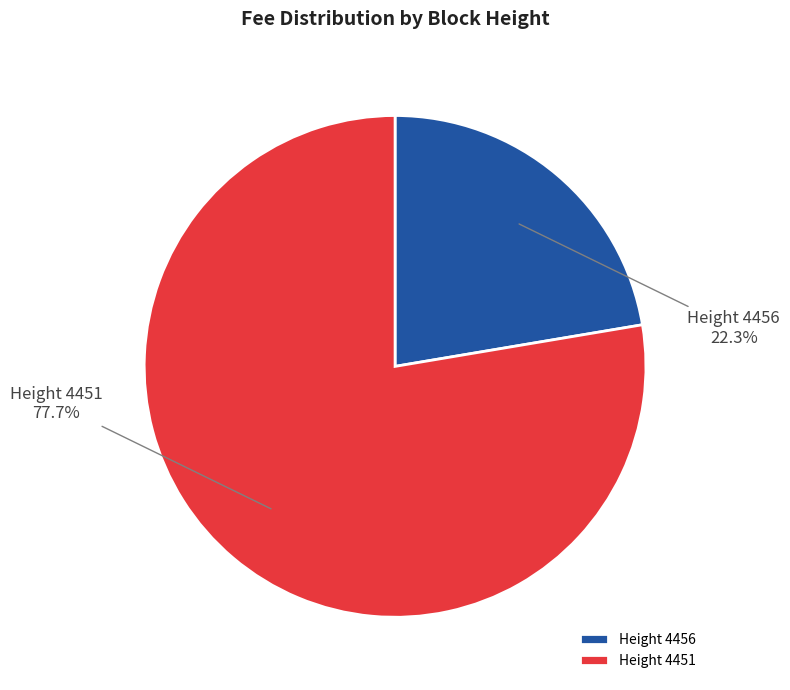

Which slice represents more than half of the pie?

Height 4451